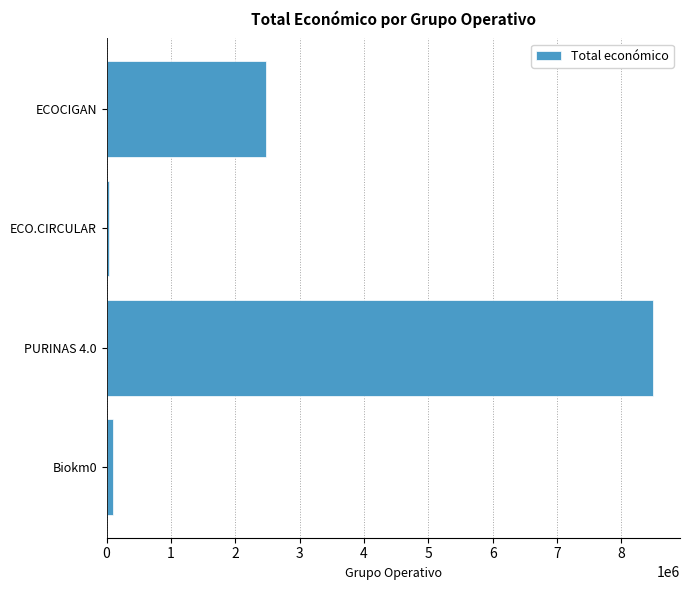

At which label is the value closest to 4263922?

ECOCIGAN